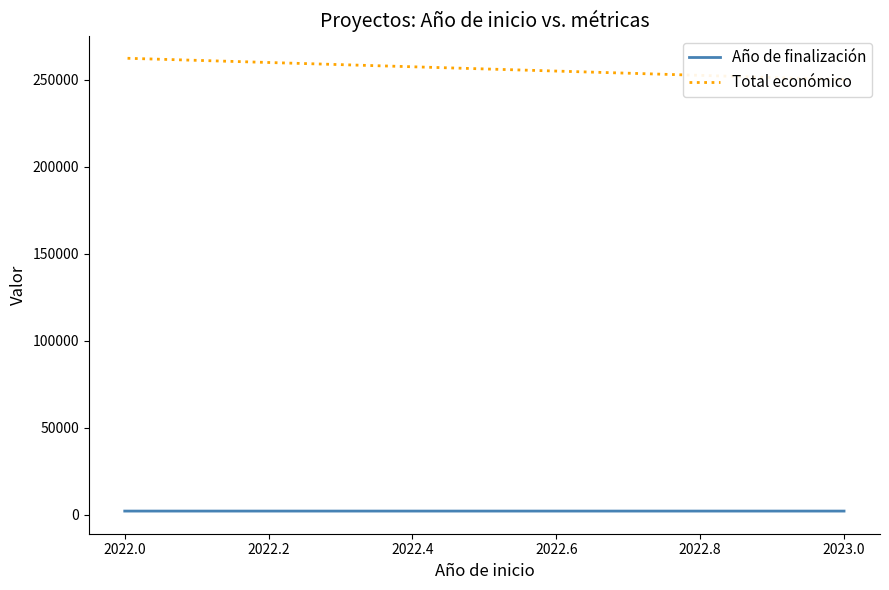

What is the average value of the Año de finalización series?

2025